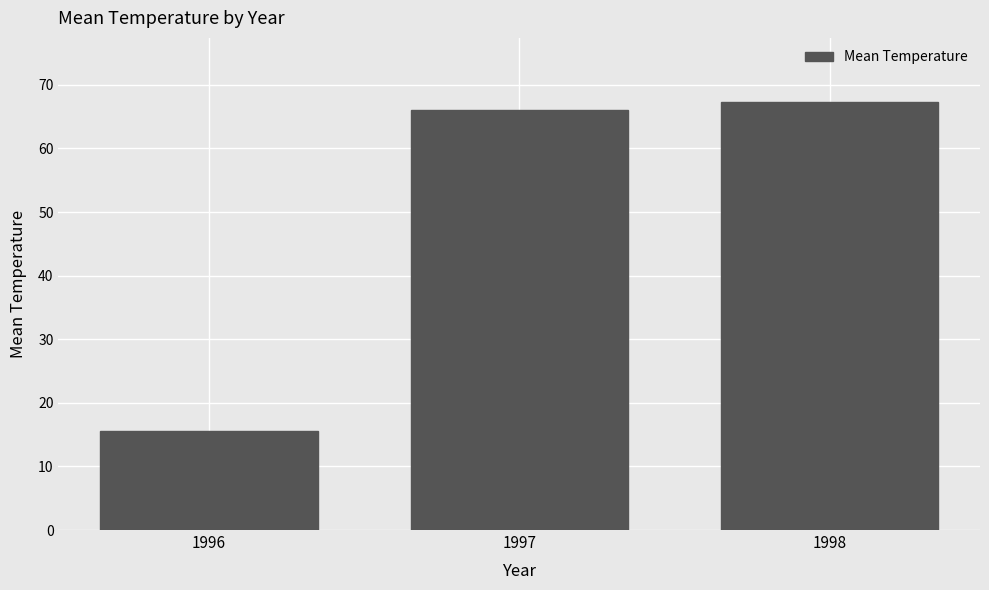

The chart shows a value of 37.2 at 1997. True or false?

False